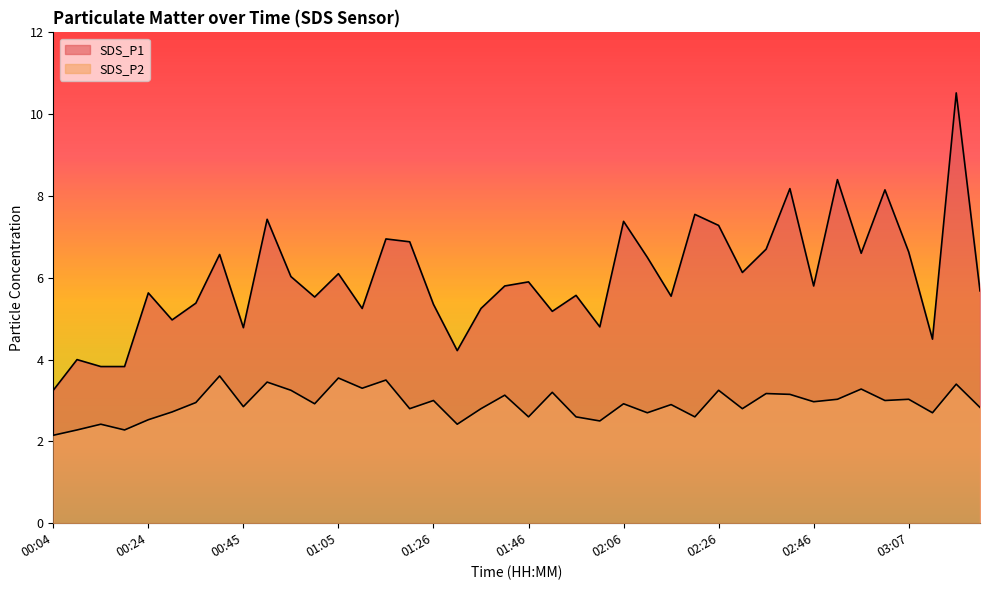

Which series has the largest range (max minus min)?

SDS_P1